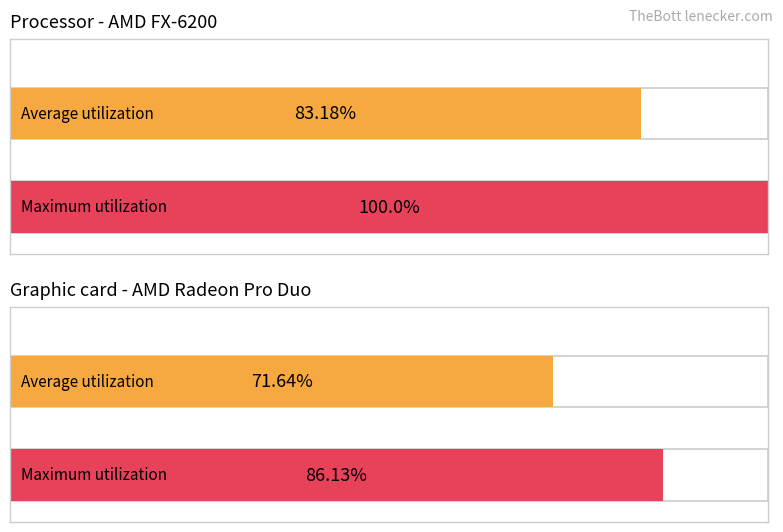

How many series are shown in this chart?

2